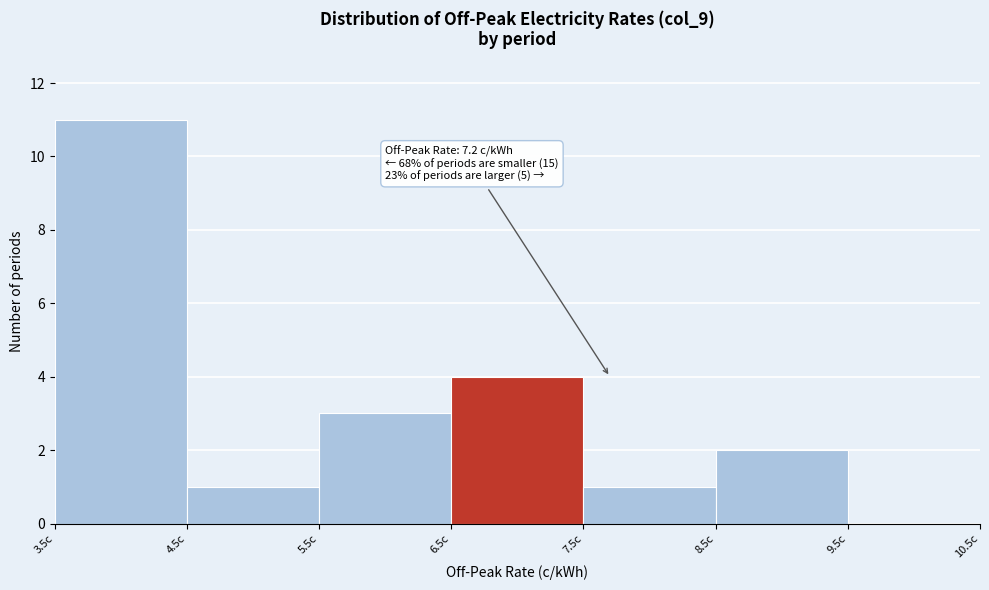

Which range on the x-axis has the tallest bar?

3.5 to 4.5